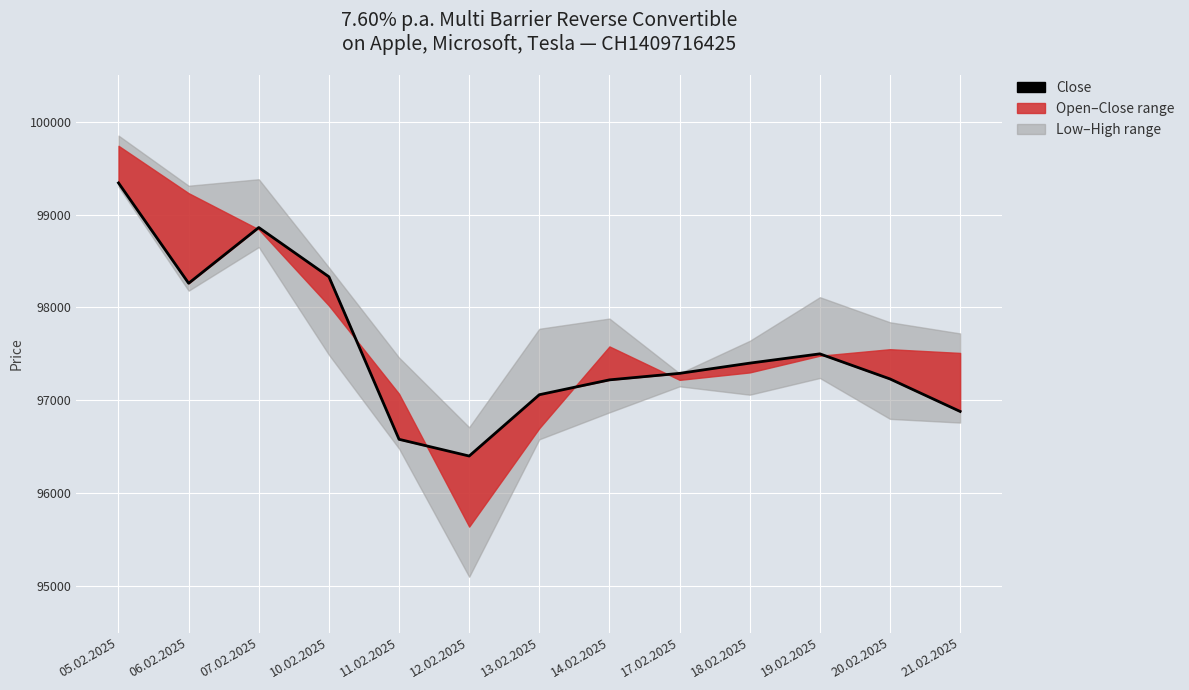

How many points are lower than both their immediate neighbors (excluding endpoints)?

2